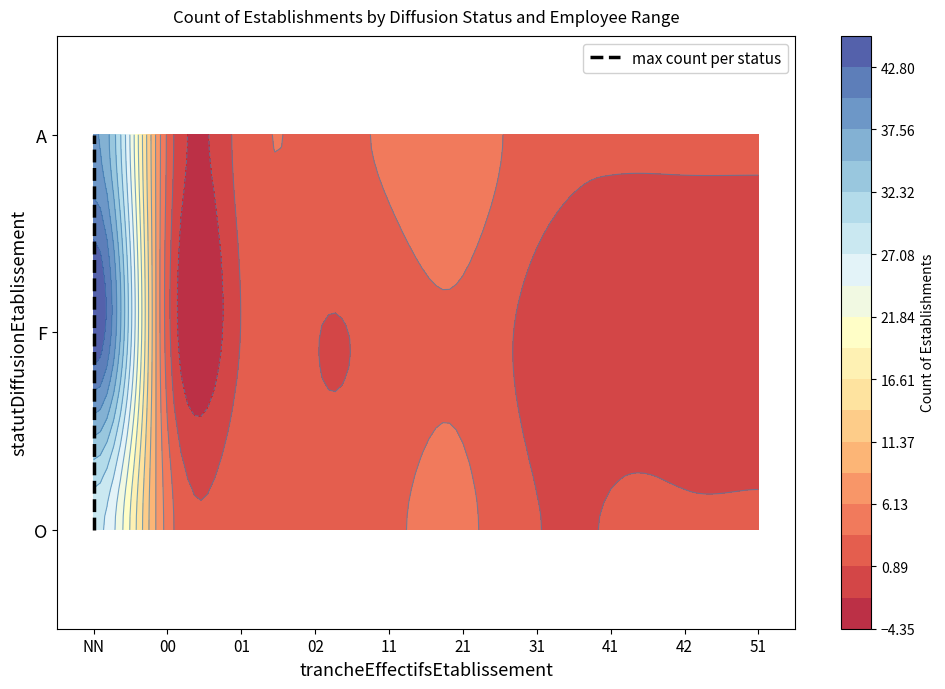

What is the average value?

5